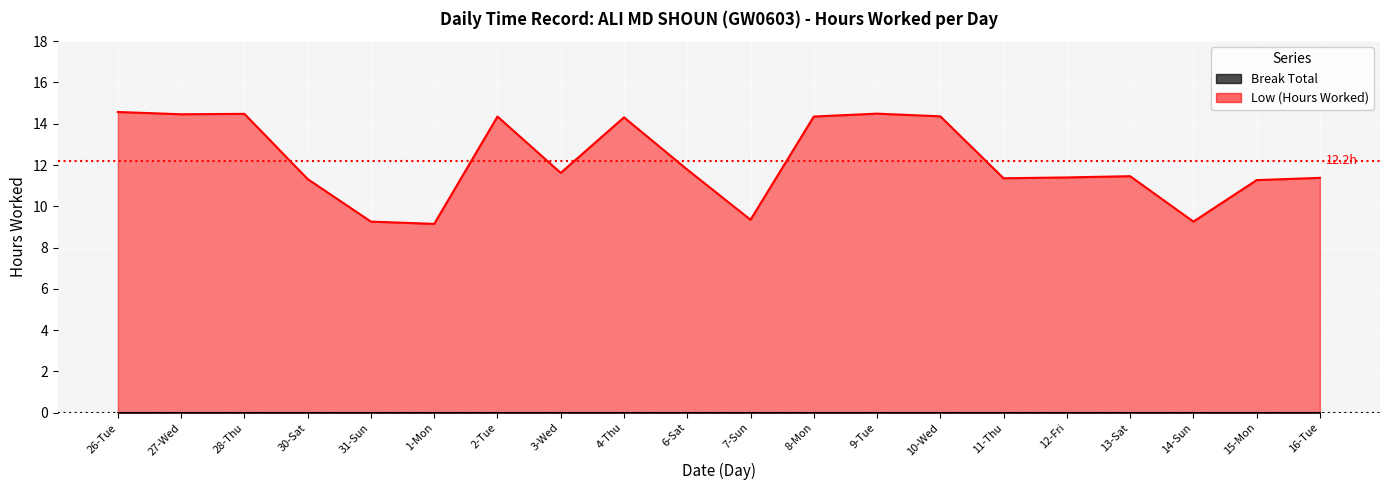

Where is the data nearest to the value 11?

15-Mon